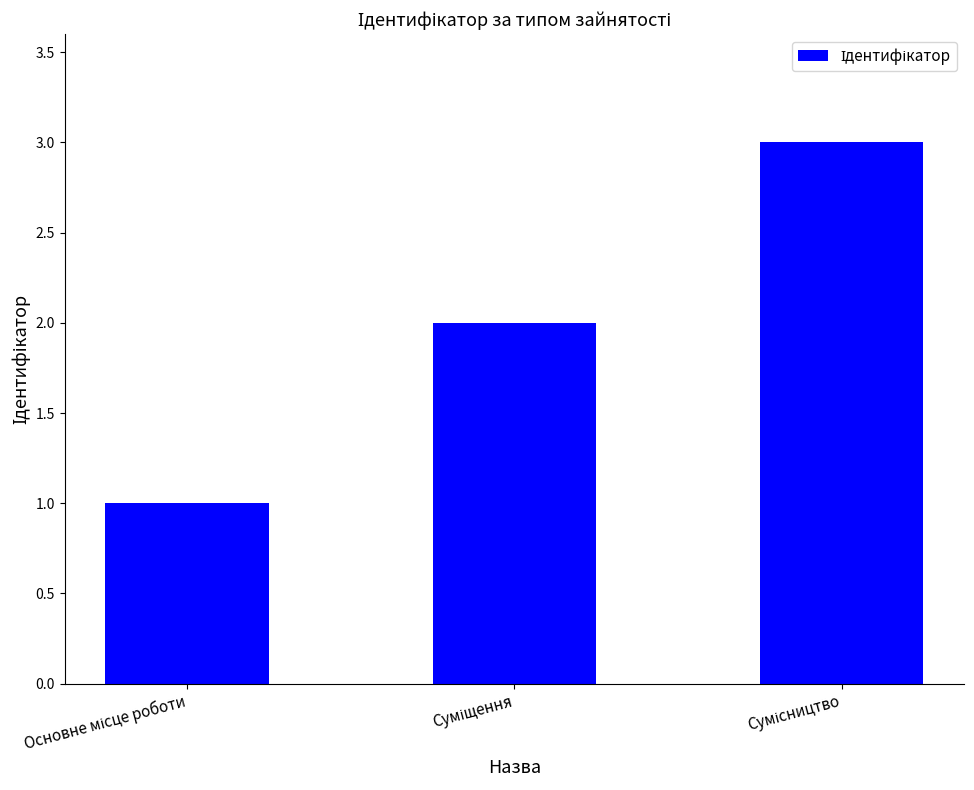

What is the greatest value displayed?

3